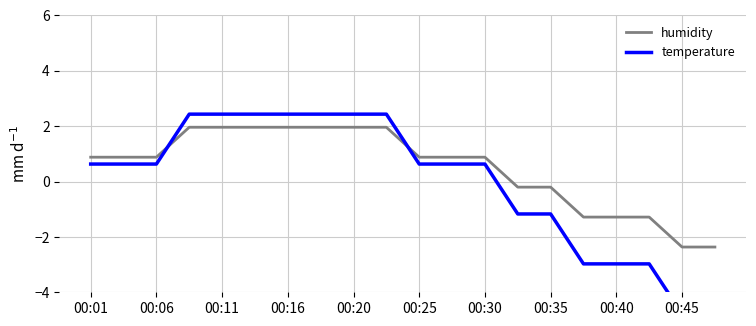

Where does the humidity series first go above 0?

00:01